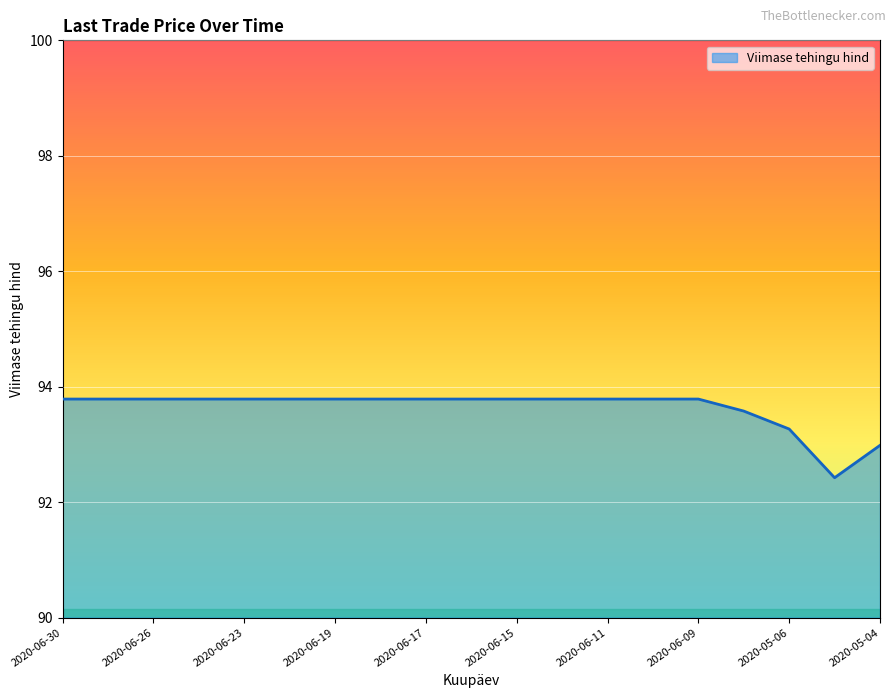

What is the average value?

93.6